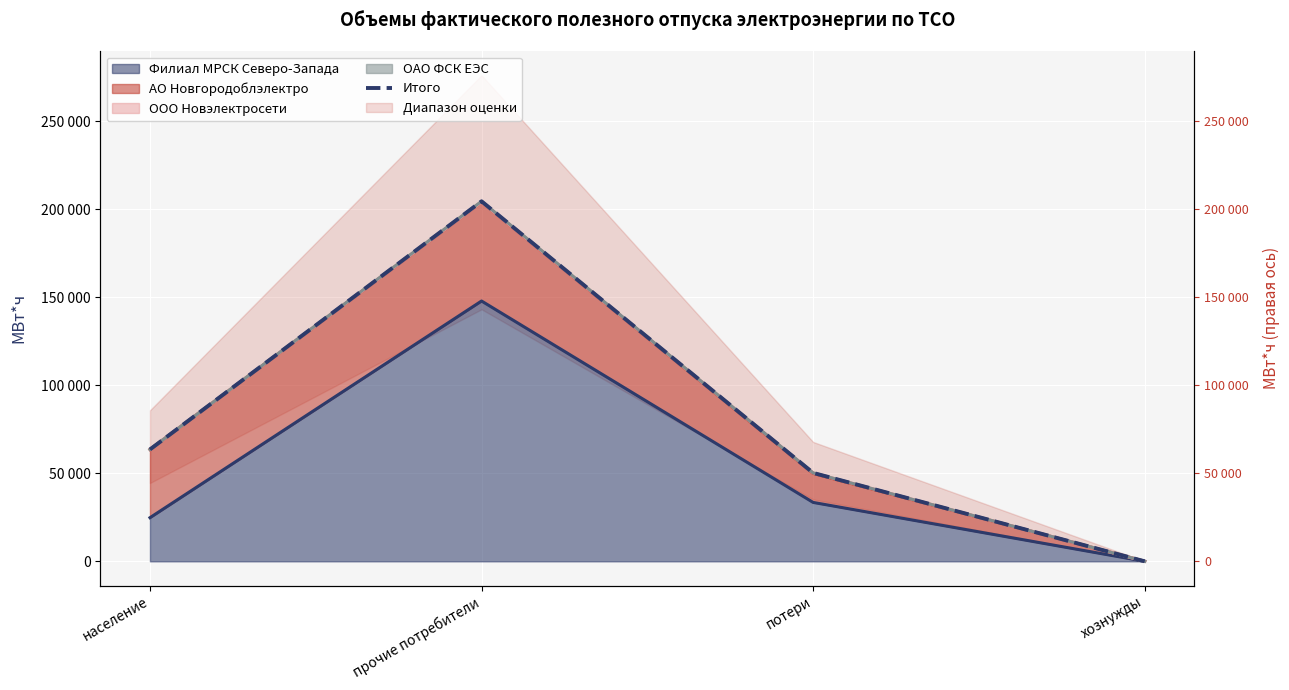

Which has a higher value, потери or прочие потребители?

прочие потребители